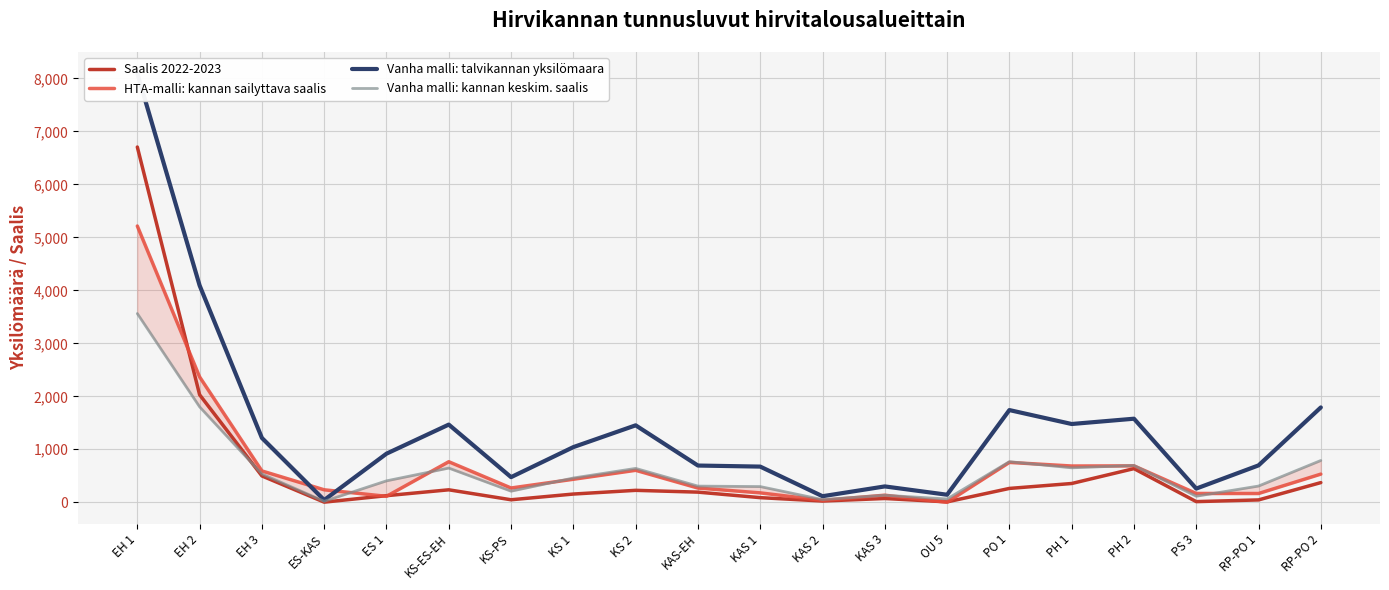

What is the label of the 16th point from the left?

PH 1